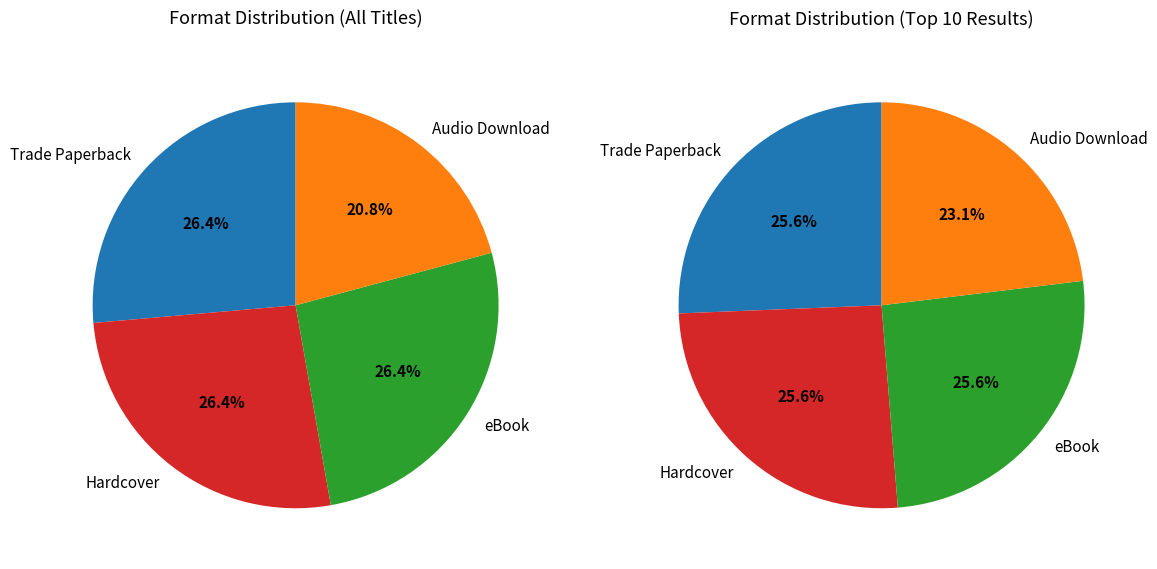

How many segments does this pie chart have?

4